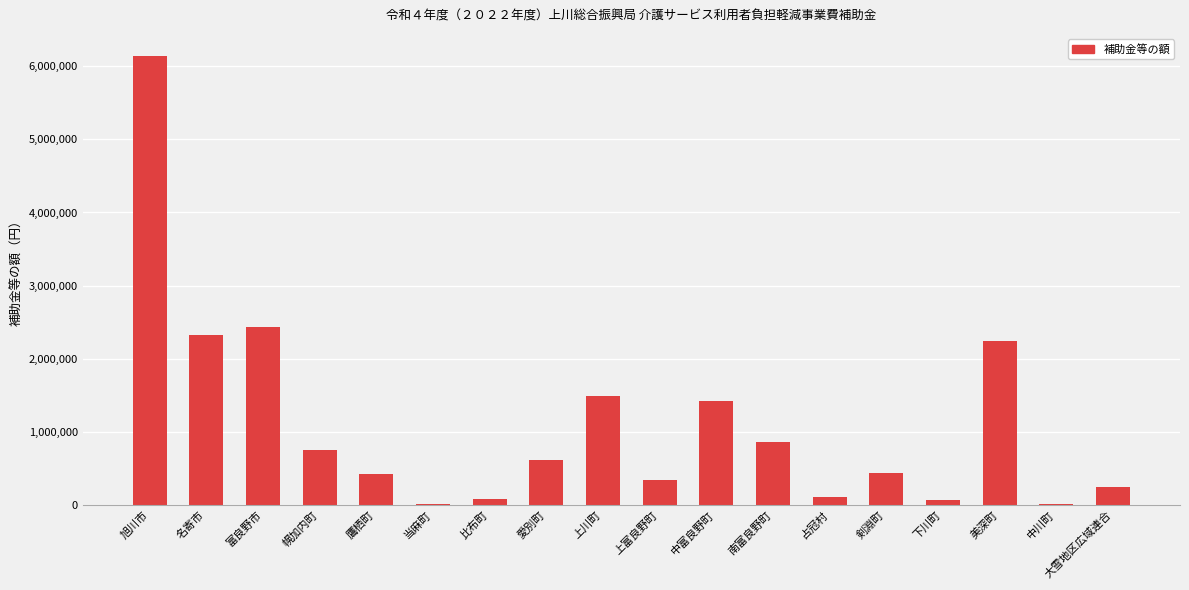

What is the sum of all values?

19977000